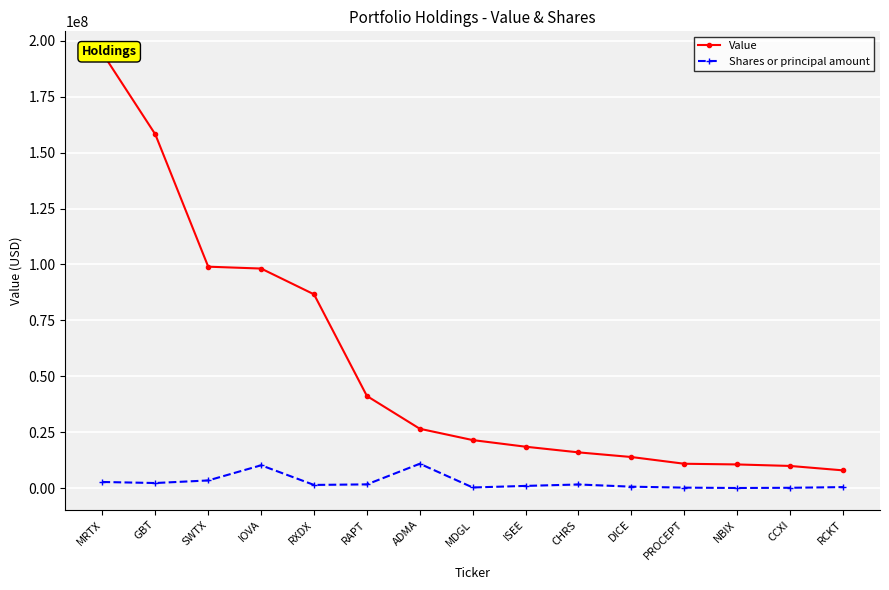

True or false: Value and Shares or principal amount intersect in this chart.

False